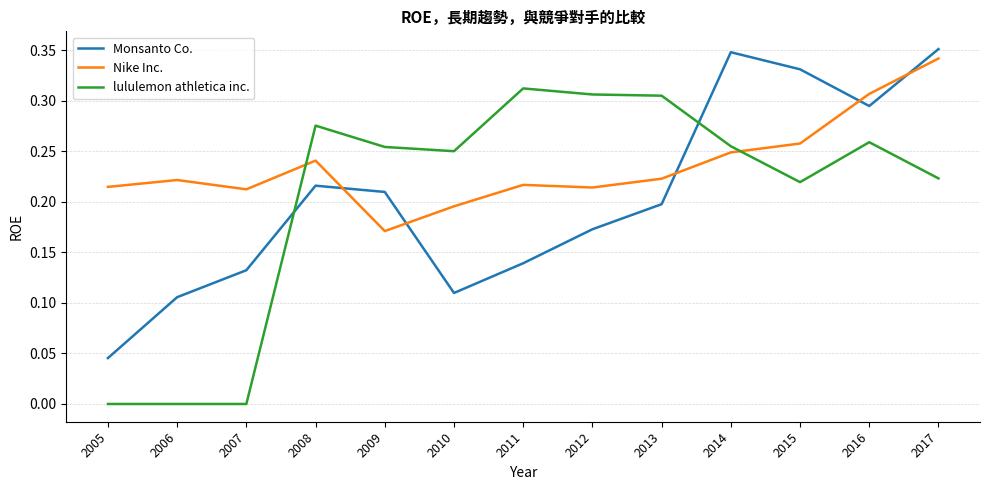

Count the number of categories in the chart.

13